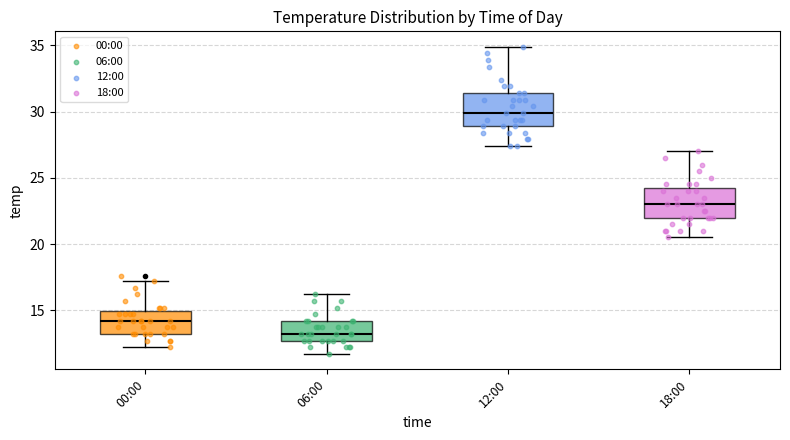

Which box's median line is the lowest?

06:00